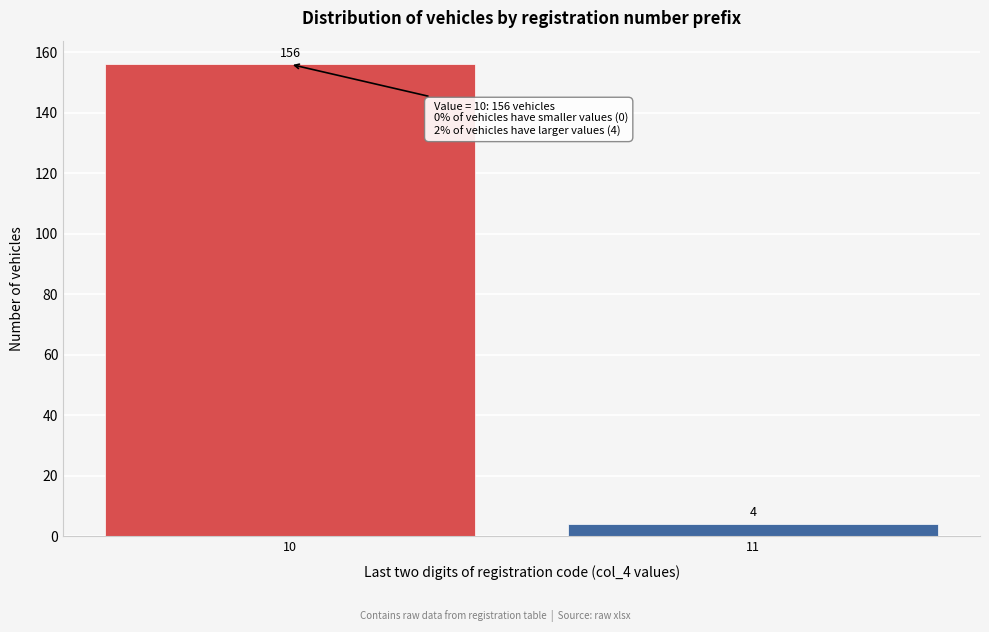

Reading left to right, extract all data points from this chart.

156	4